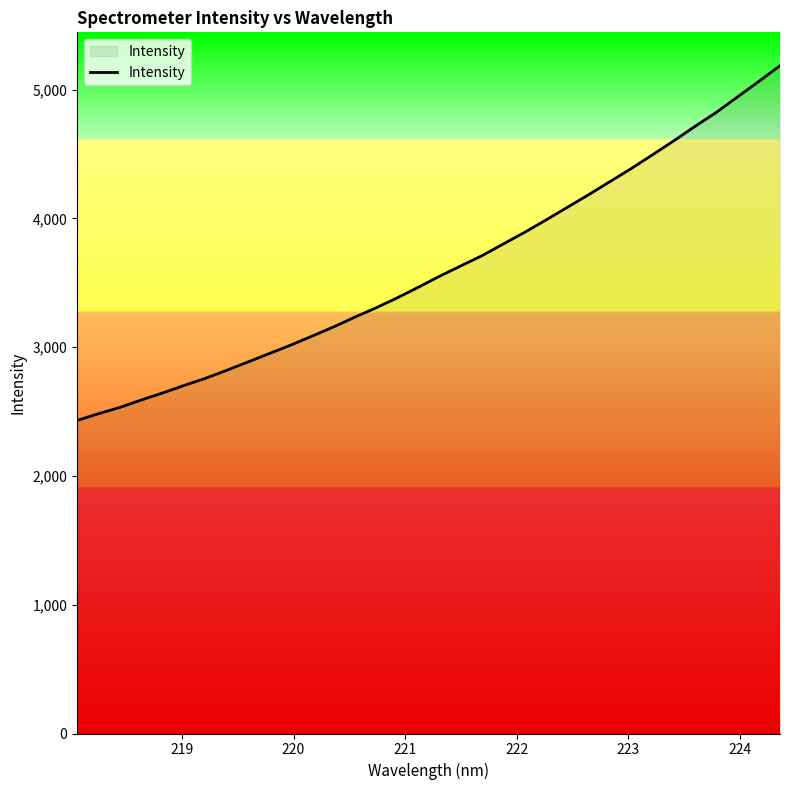

How many categories are shown in the chart?

34